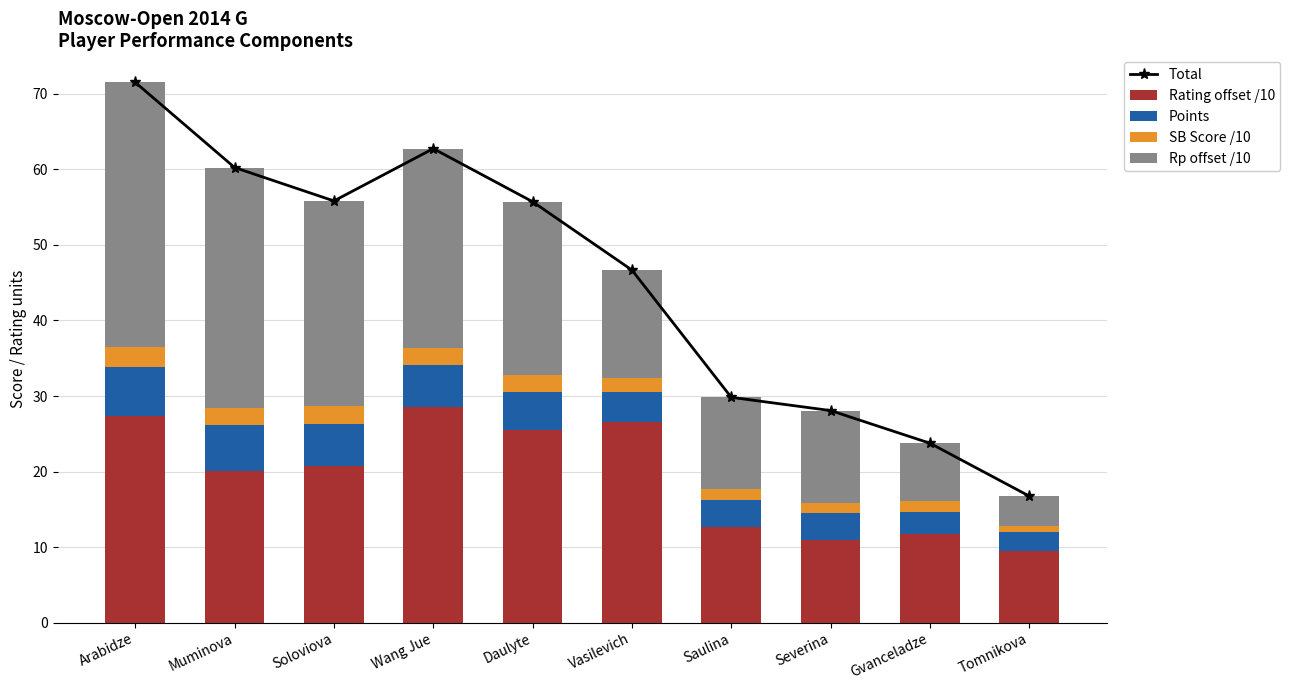

What is the value of the Rating offset /10 bar at the 3rd from the left?

20.8